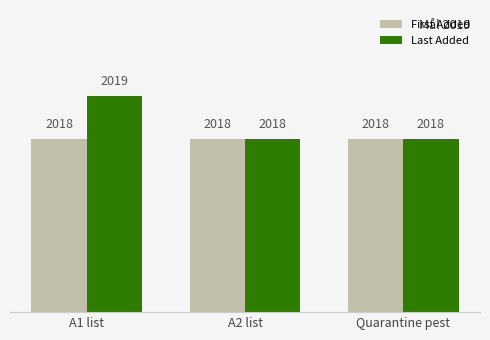

Between A1 list and Quarantine pest, which series saw the biggest shift?

Last Added